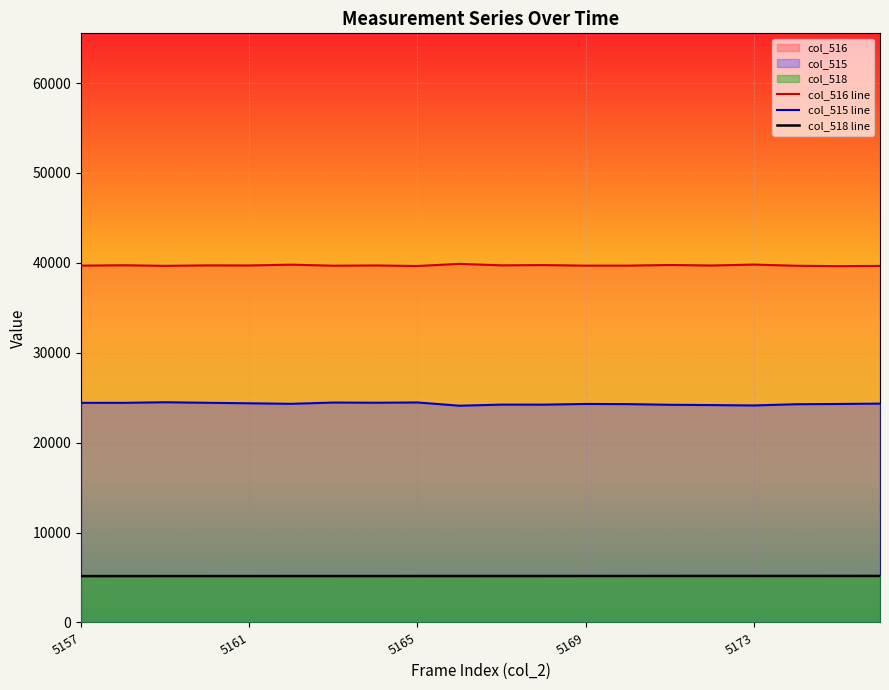

How many data points does each series have?

20